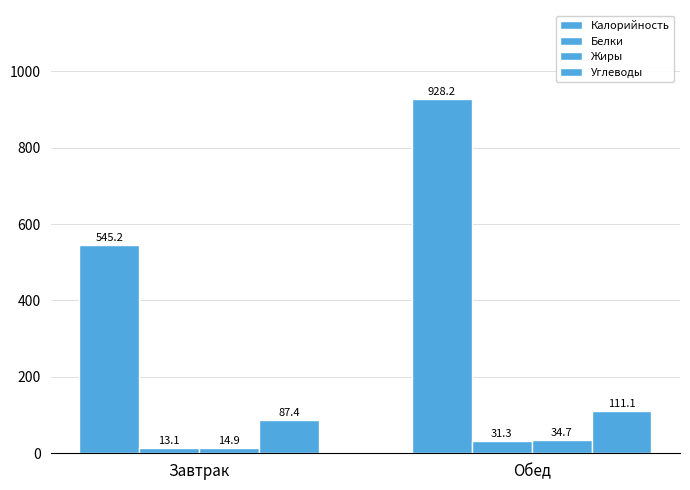

Does the chart contain any negative values?

No